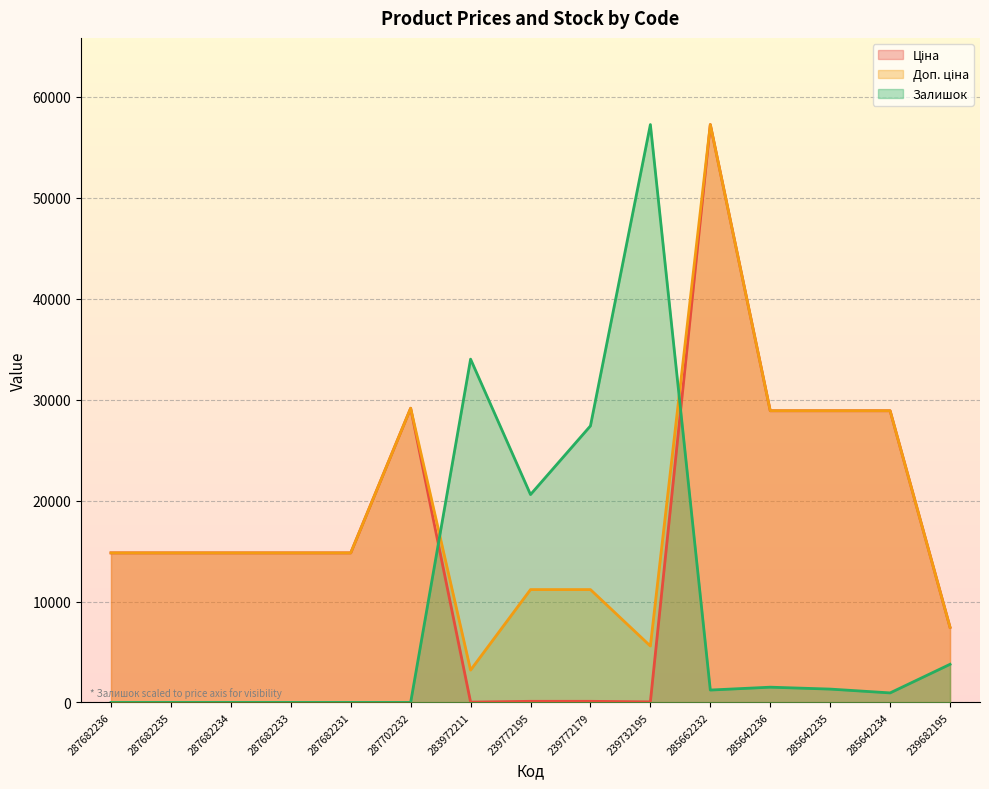

At which category does the chart reach its minimum across all series?

287682236